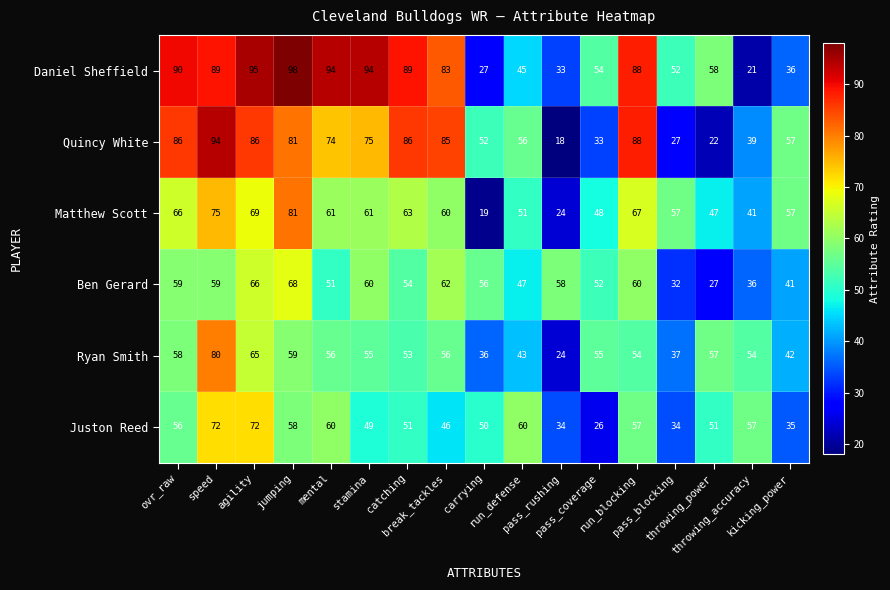

What is the difference between the second highest and second lowest values in the Ryan Smith series?

29